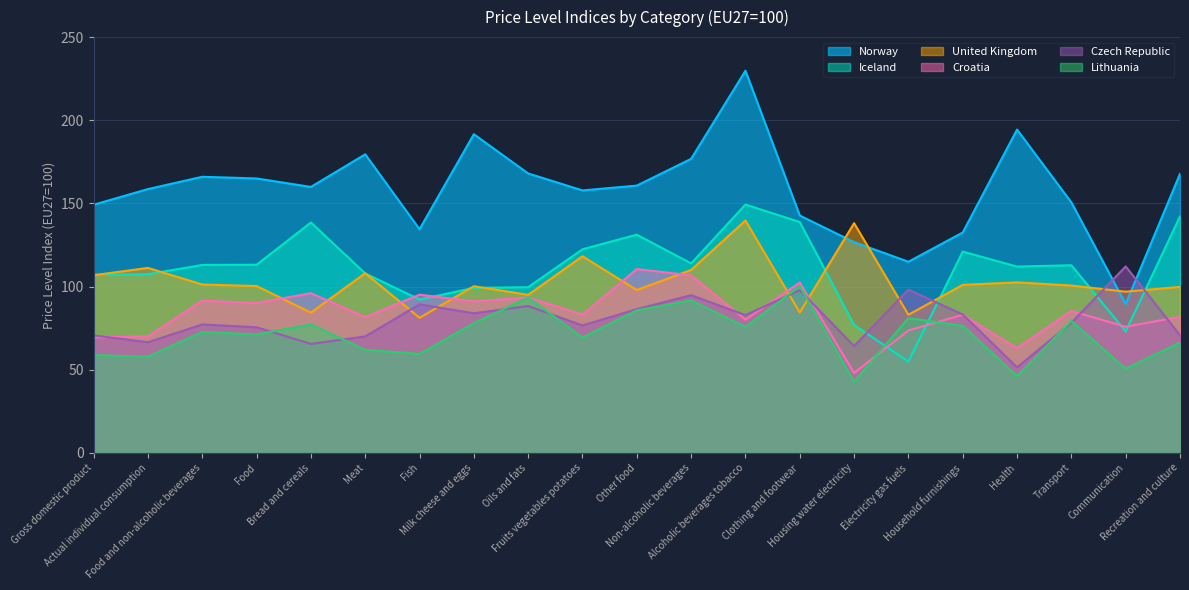

What is the difference between the highest and lowest values at Milk cheese and eggs?

113.7